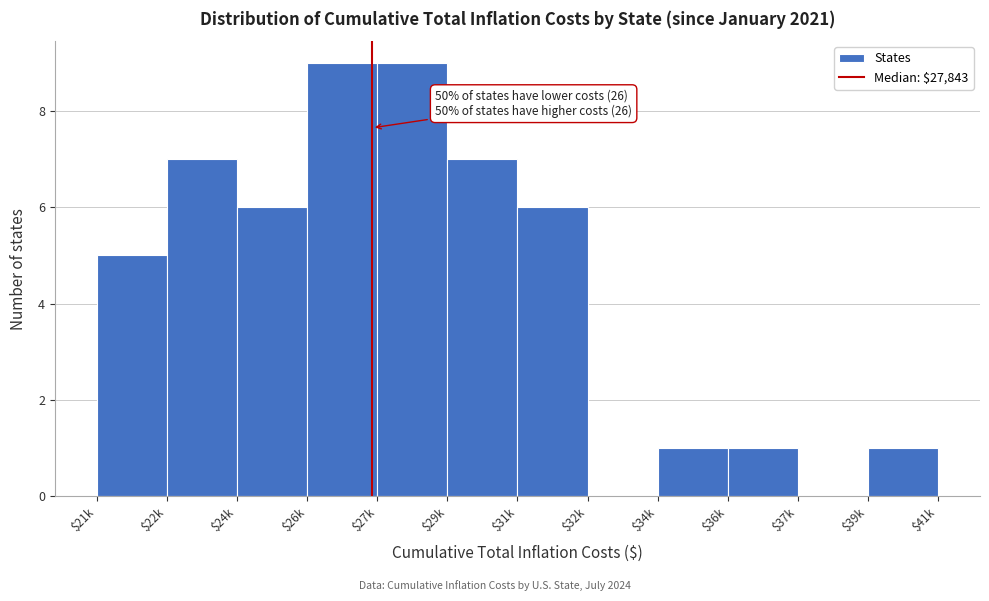

At which label is the value closest to 4?

$21k